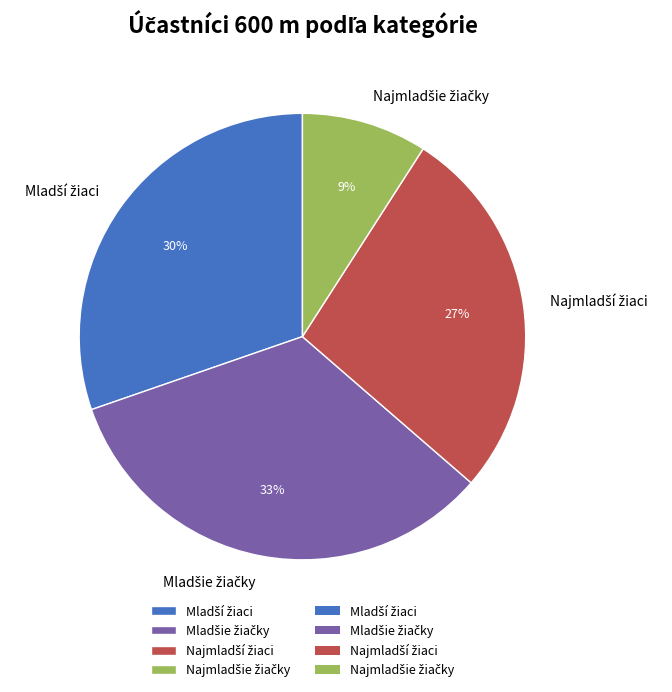

To the nearest percent, what is the difference between the largest and smallest slice percentages?

24%